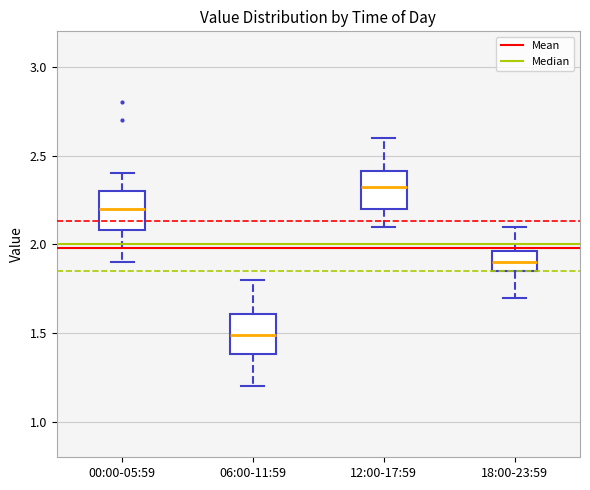

Reading left to right, read every box against the y-axis: the position of its median line, the range the box covers, and the ends of its whiskers. The values are not printed on the chart, so give them approximately, as read against the axis.

00:00-05:59: median 2.20, box 2.10 to 2.30, whiskers 1.90 to 2.40
06:00-11:59: median 1.50, box 1.40 to 1.60, whiskers 1.20 to 1.80
12:00-17:59: median 2.35, box 2.20 to 2.40, whiskers 2.10 to 2.60
18:00-23:59: median 1.90, box 1.85 to 1.95, whiskers 1.70 to 2.10